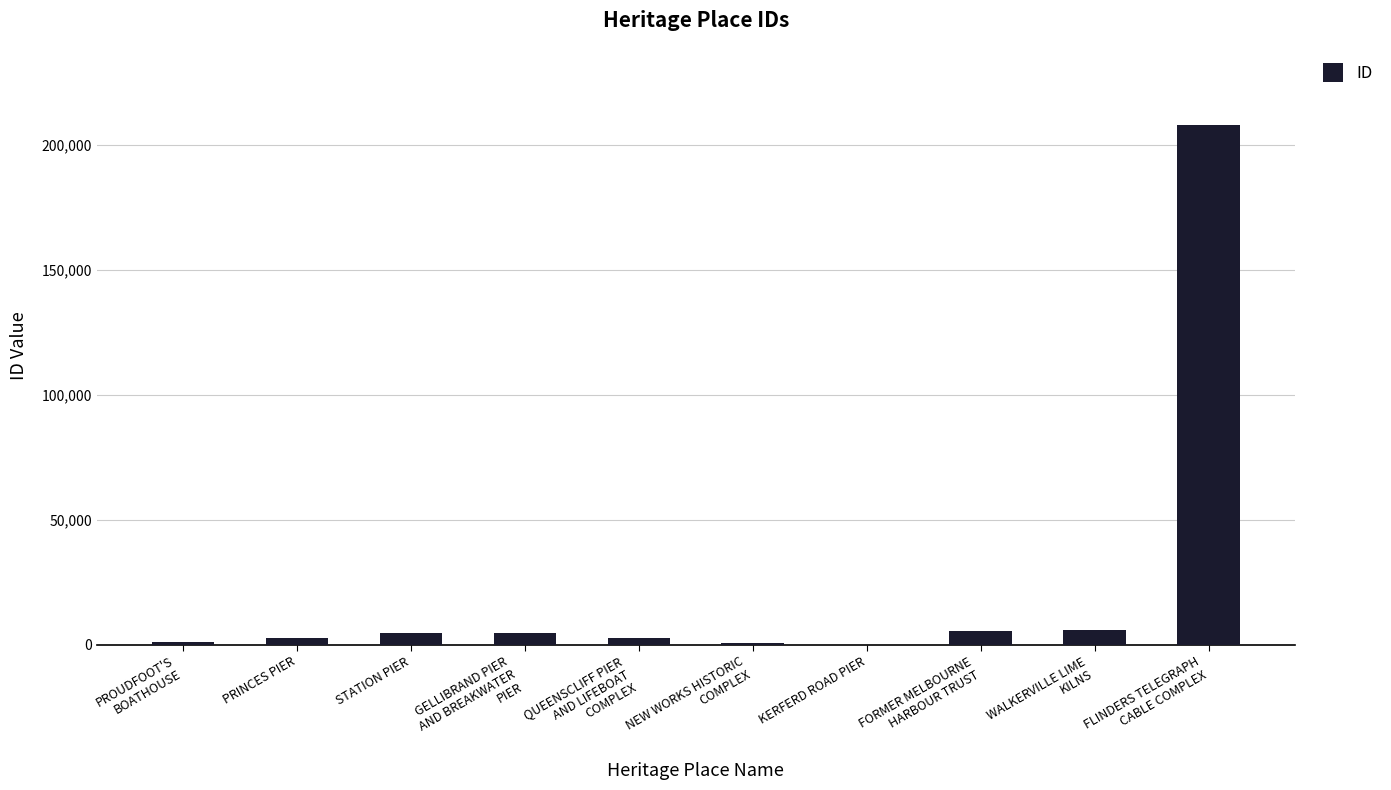

What is the difference between the values at WALKERVILLE LIME
KILNS and FORMER MELBOURNE
HARBOUR TRUST?

486